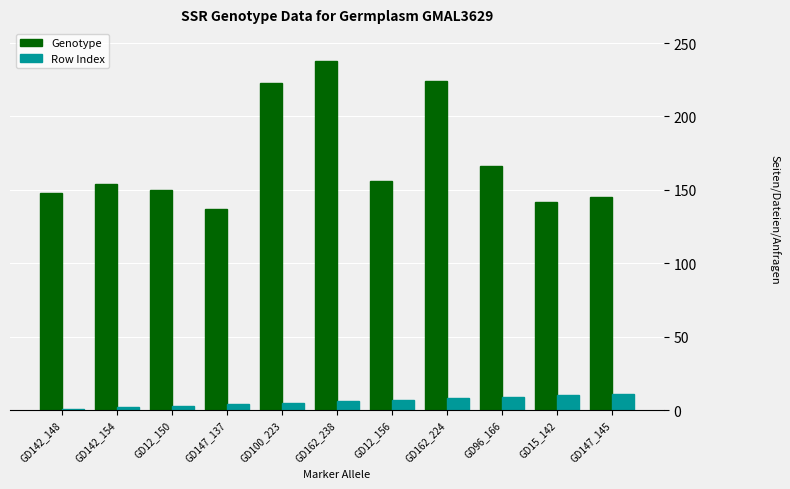

Are the bars horizontal?

No